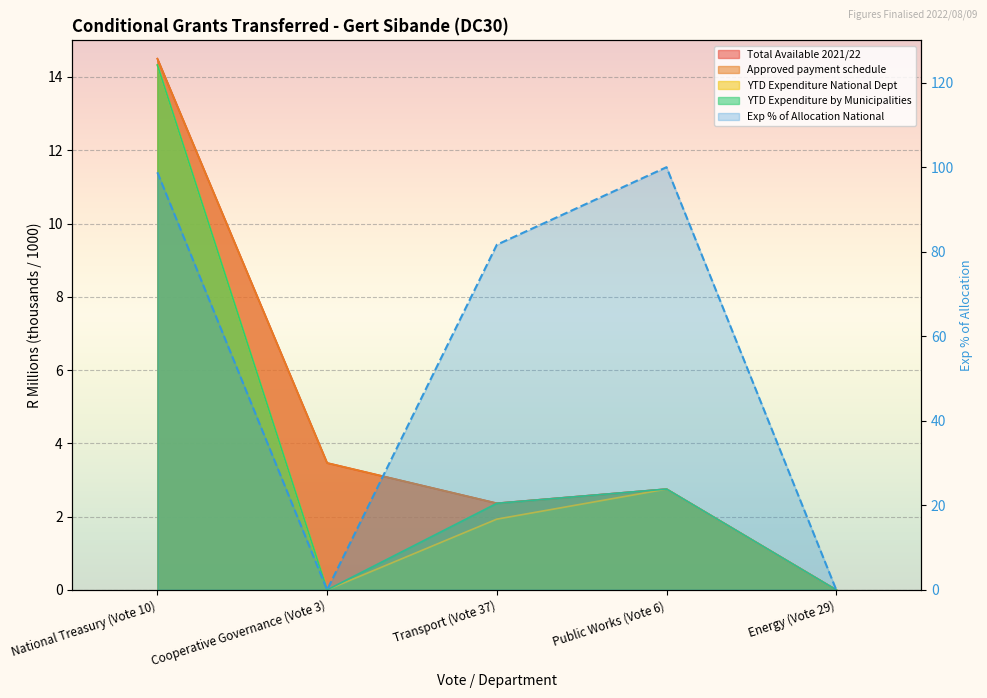

Reading right to left, list all the values displayed in this chart.

0.0	100.0	81.7	0.0	98.8